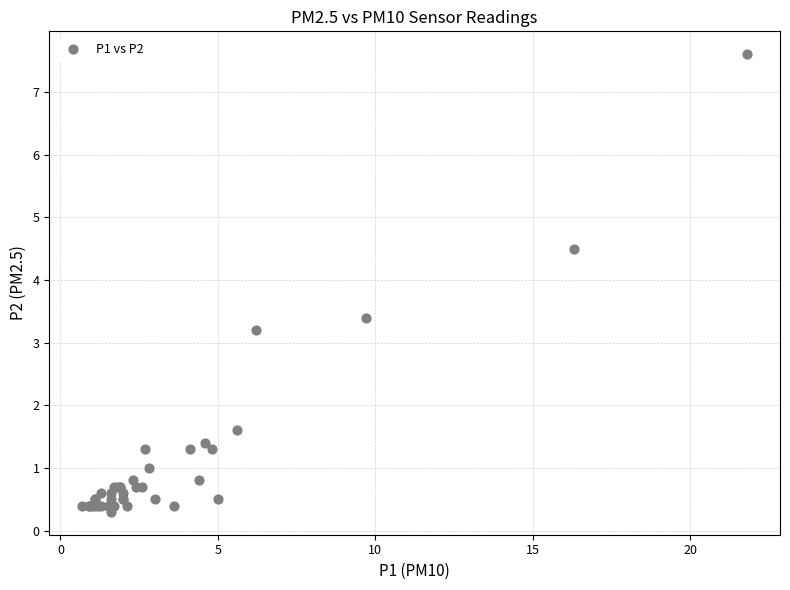

What Y value in the scatter plot is closest to 3?

3.2